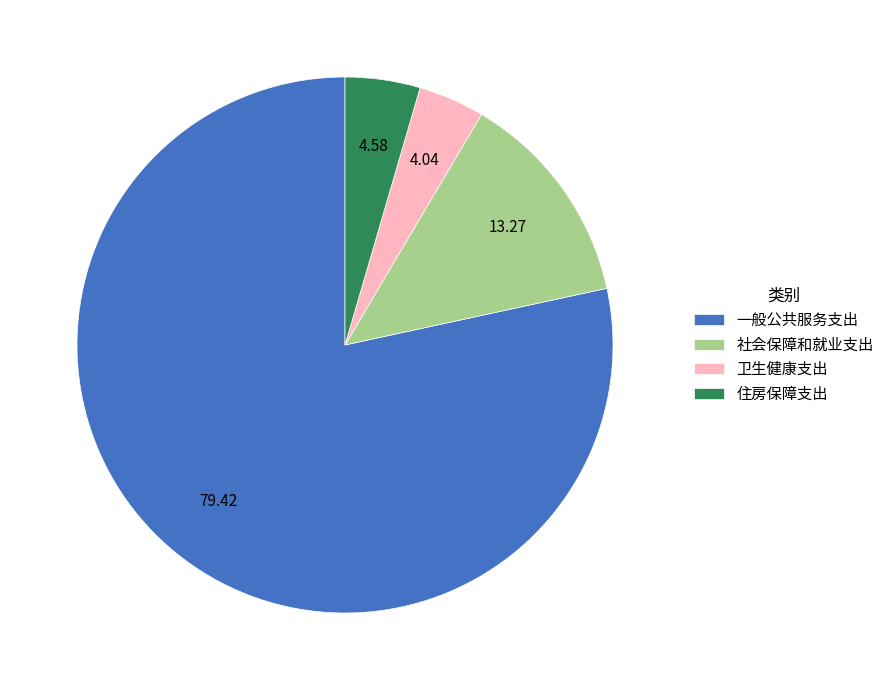

Between 社会保障和就业支出 and 卫生健康支出, which is larger?

社会保障和就业支出